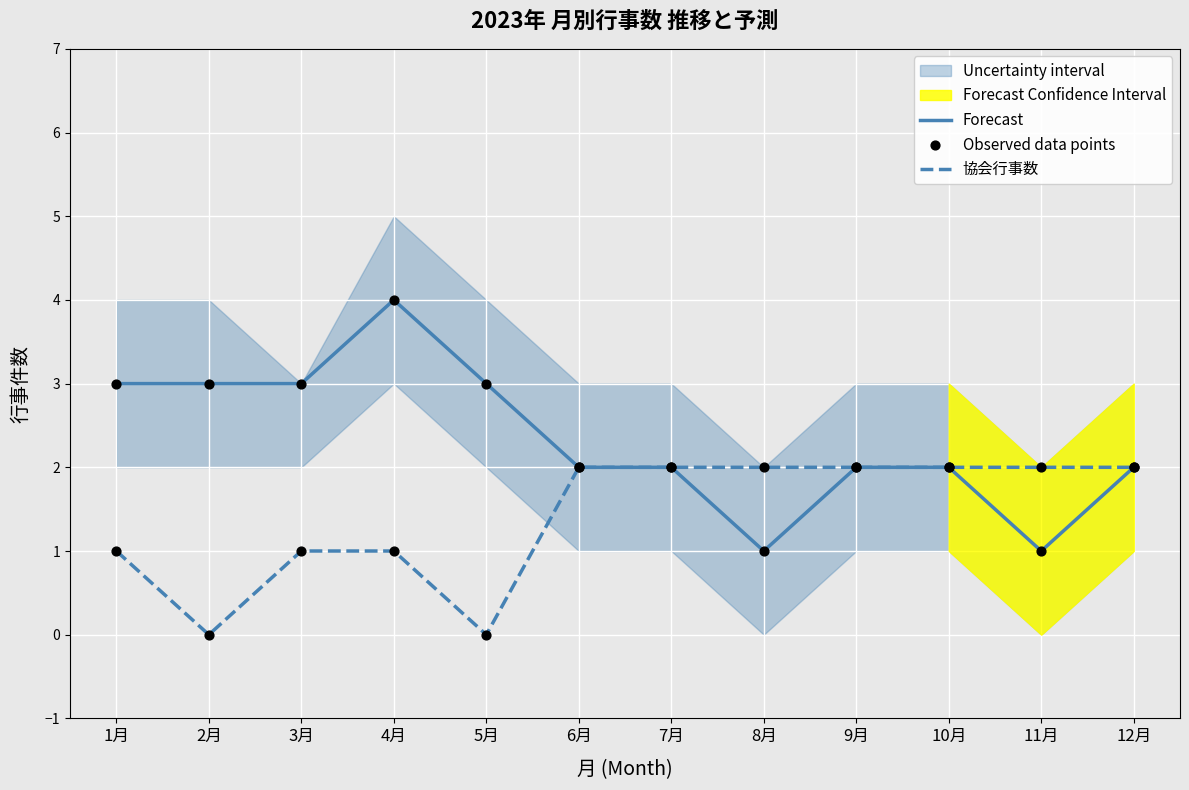

What are all the series names shown in the legend?

Forecast, 協会行事数, Observed data points